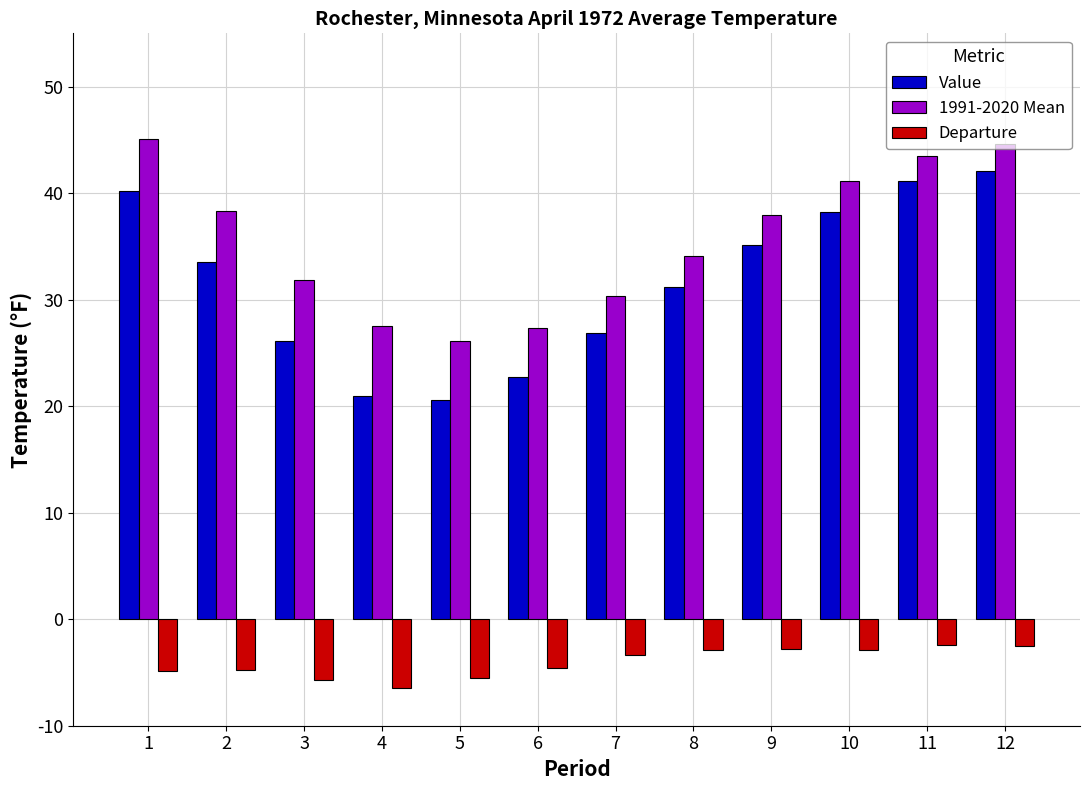

Where is Value nearest to the value 31?

8